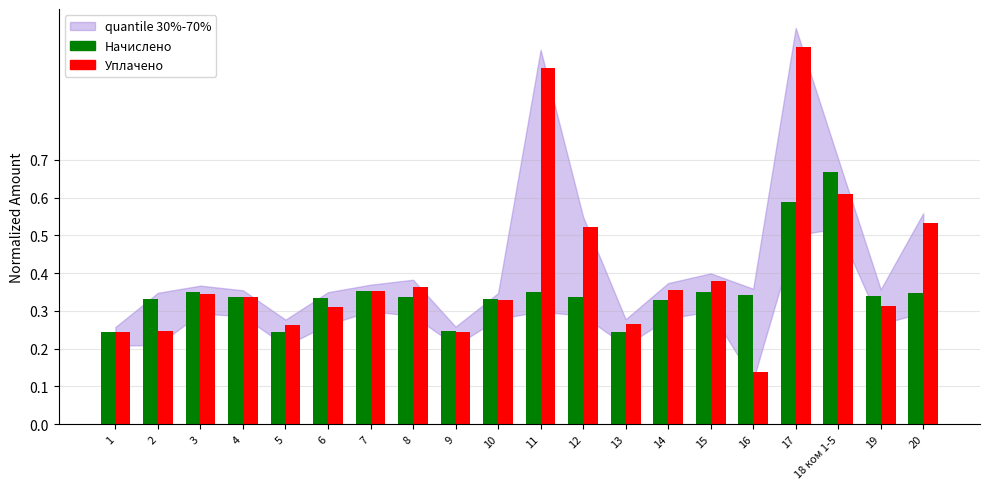

The Начислено series shows 0.3 at 12. True or false?

True